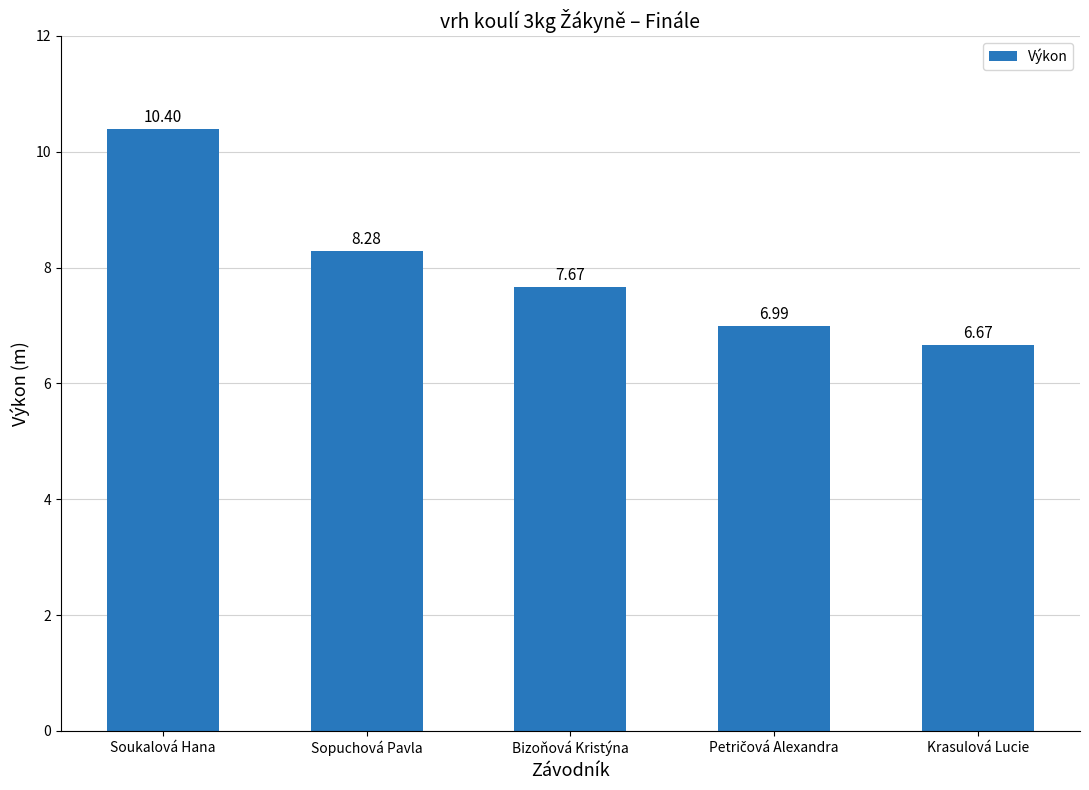

What is the change in value from Sopuchová Pavla to Bizoňová Kristýna?

-0.6